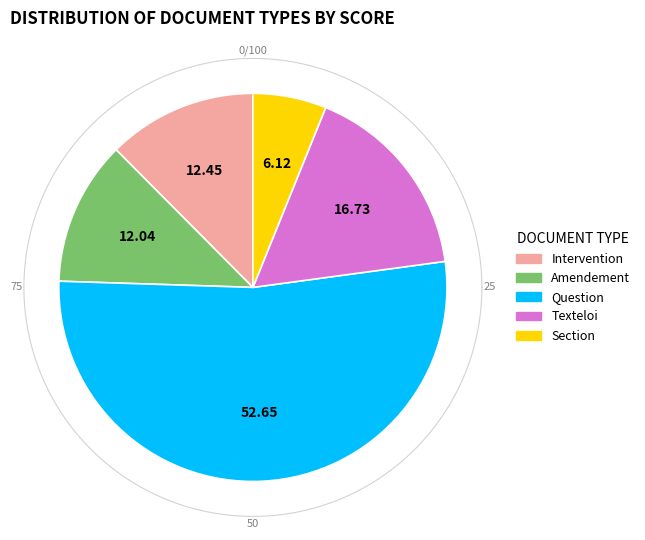

Do Intervention and Amendement together represent more than half of the pie?

No